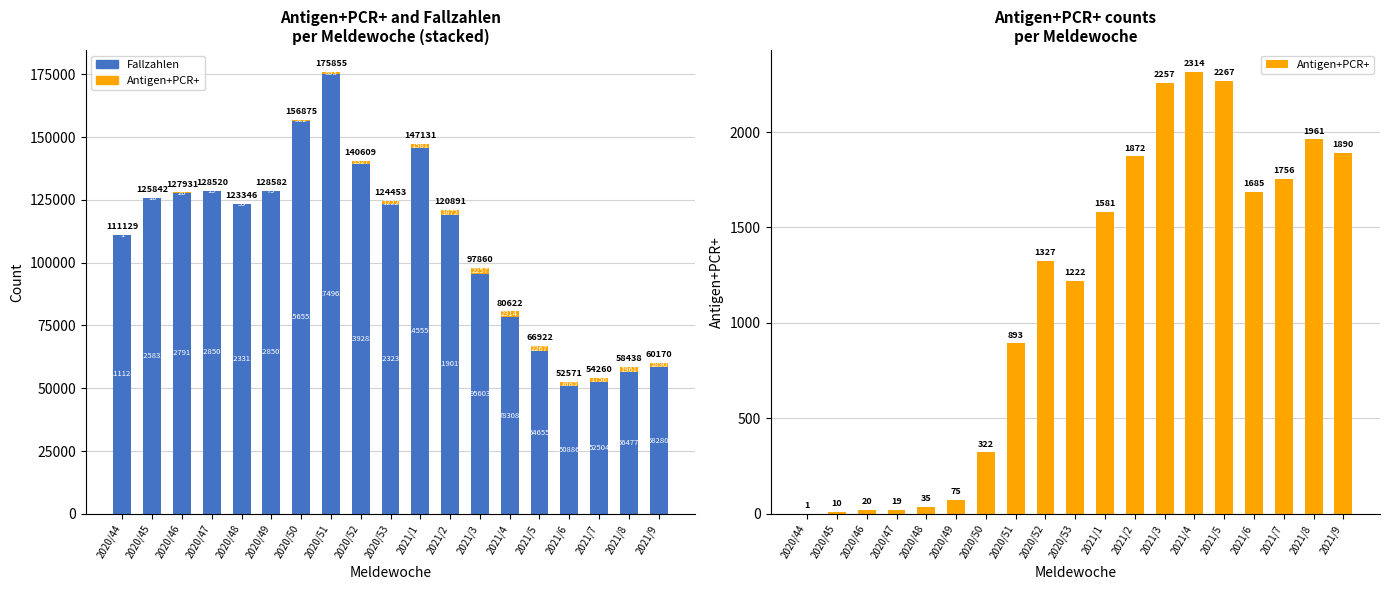

Is the value of Antigen+PCR+ at 2020/52 greater than the value of Fallzahlen at 2020/49?

No